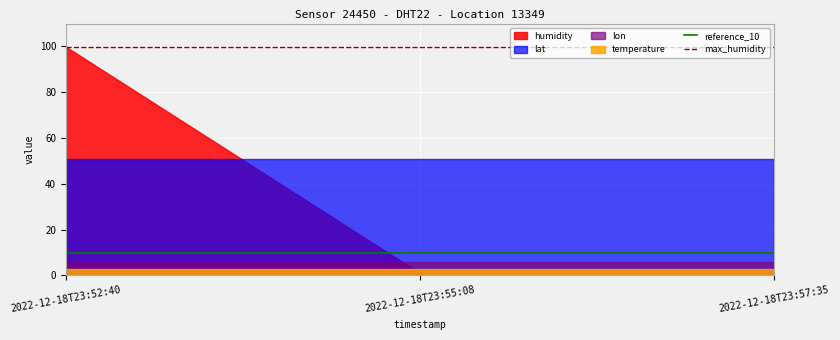

How many distinct data groups are displayed?

4